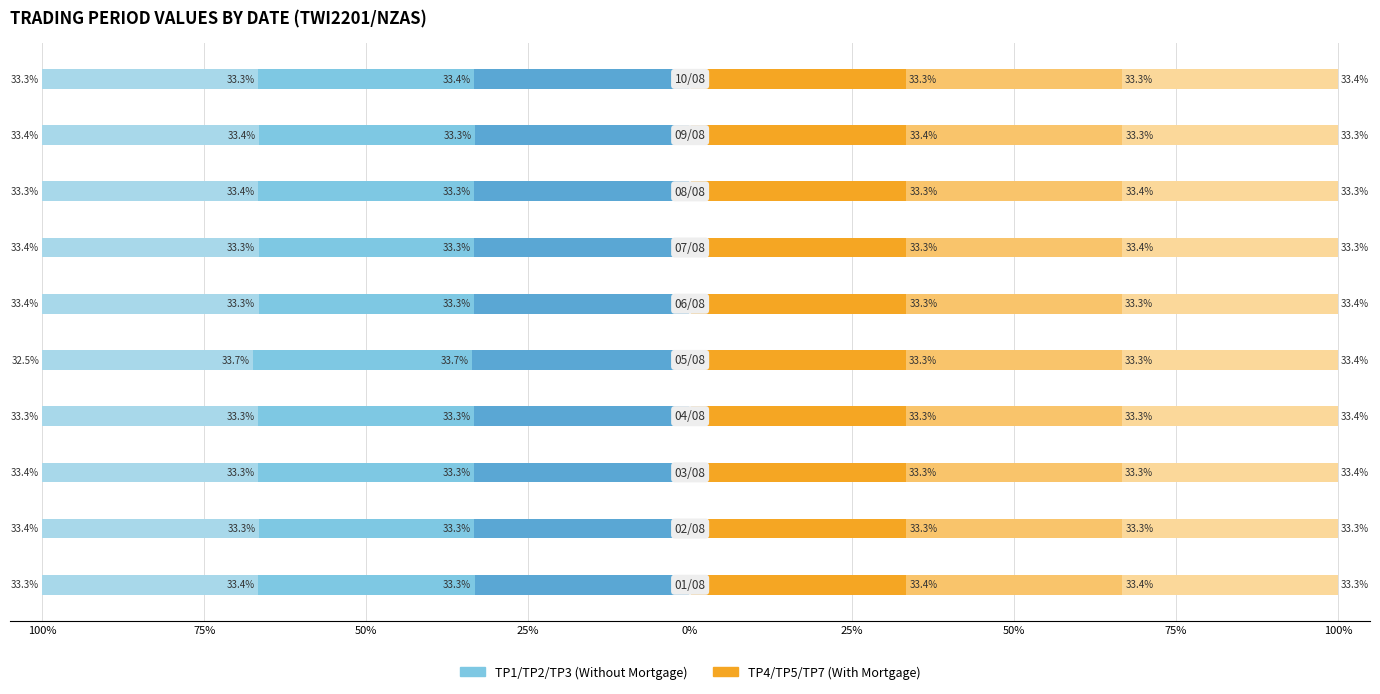

Reading left to right, transcribe all the data shown in this chart.

TP1 (Without Mortgage): -33.3	-33.3	-33.3	-33.3	-33.7	-33.3	-33.3	-33.3	-33.3	-33.4
TP2 (Without Mortgage): -33.4	-33.3	-33.3	-33.3	-33.7	-33.3	-33.3	-33.4	-33.4	-33.3
TP3 (Without Mortgage): -33.3	-33.4	-33.4	-33.3	-32.5	-33.4	-33.4	-33.3	-33.4	-33.3
TP4 (With Mortgage): 33.4	33.3	33.3	33.3	33.3	33.3	33.3	33.3	33.4	33.3
TP5 (With Mortgage): 33.4	33.3	33.3	33.3	33.3	33.3	33.4	33.4	33.3	33.3
TP7 (With Mortgage): 33.3	33.3	33.4	33.4	33.4	33.4	33.3	33.3	33.3	33.4